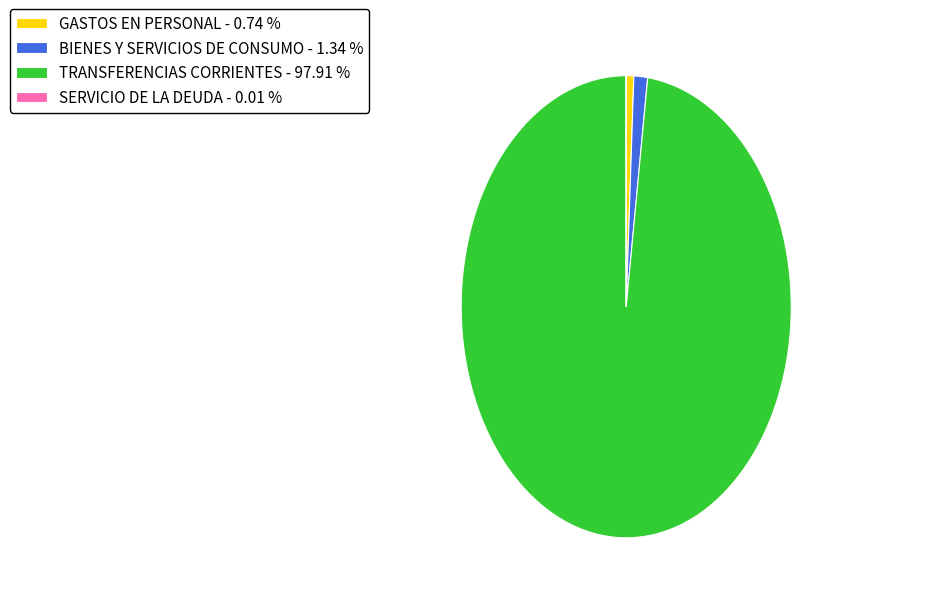

The TRANSFERENCIAS CORRIENTES slice represents 98% of the pie. True or false?

True